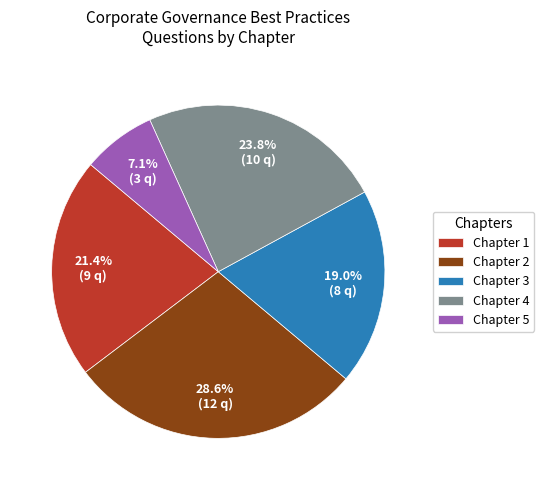

Which has a higher value, Chapter 3 or Chapter 2?

Chapter 2